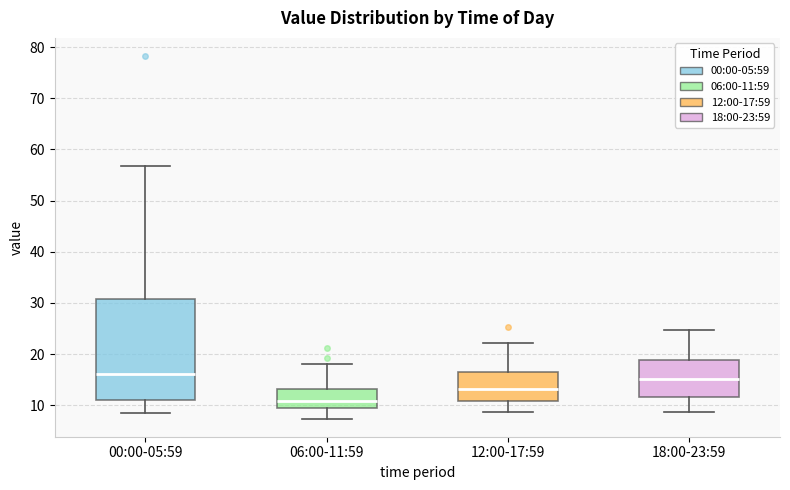

Where does the lower whisker of the box for 18:00-23:59 end on the y-axis? The values are not printed on the chart, so give them approximately, as read against the axis.

9